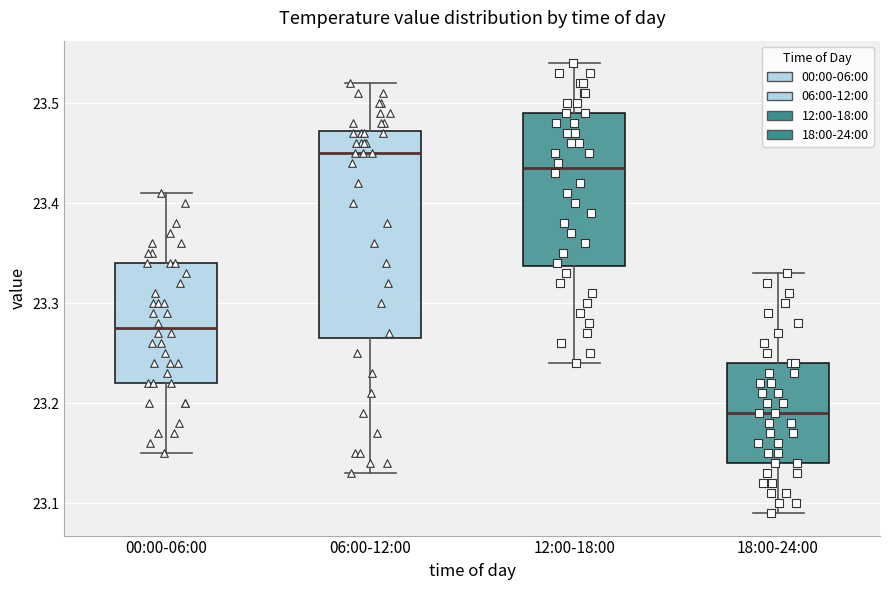

Which box's median line is the lowest?

18:00-24:00